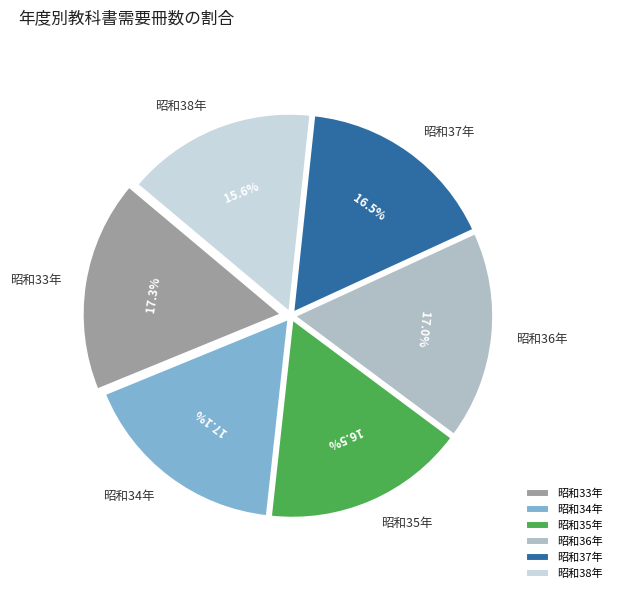

To the nearest percent, what percentage of the pie is 昭和38年?

16%